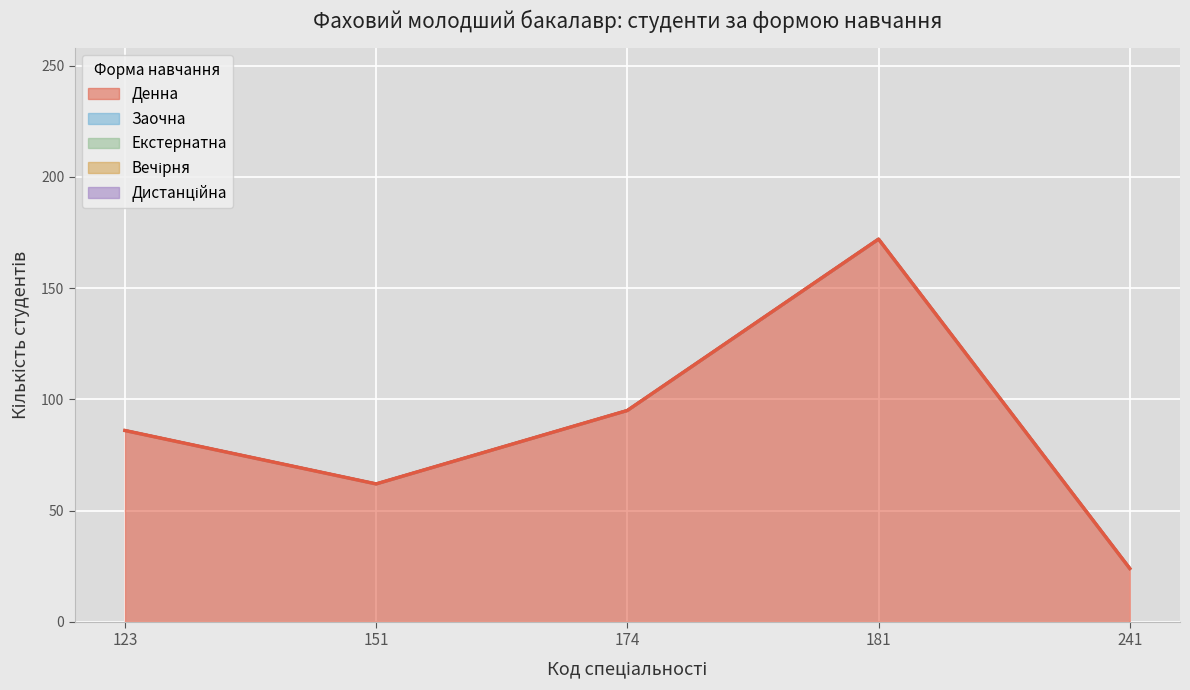

Reading left to right, extract all data points from this chart.

Денна: 86	62	95	172	24
Заочна: 0	0	0	0	0
Екстернатна: 0	0	0	0	0
Вечірня: 0	0	0	0	0
Дистанційна: 0	0	0	0	0